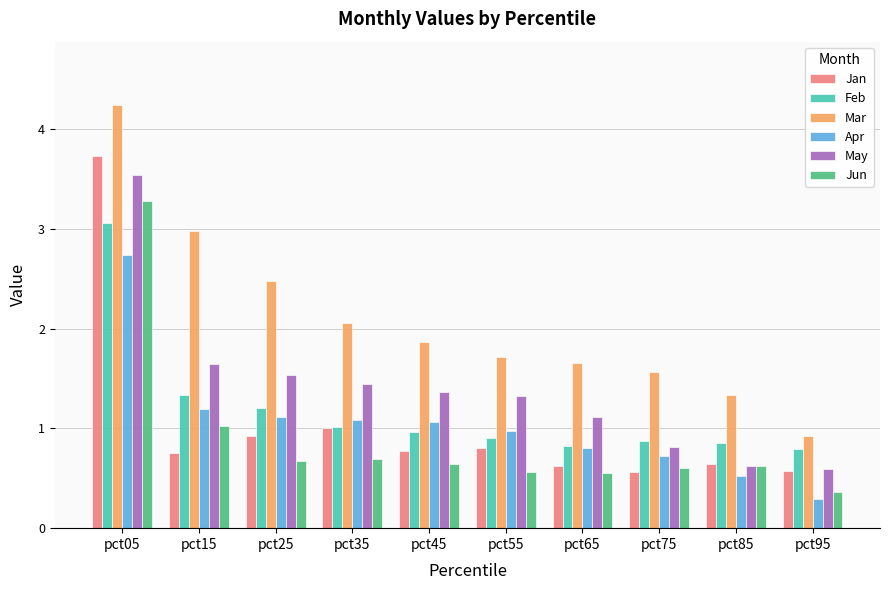

Does the chart contain stacked bars?

No